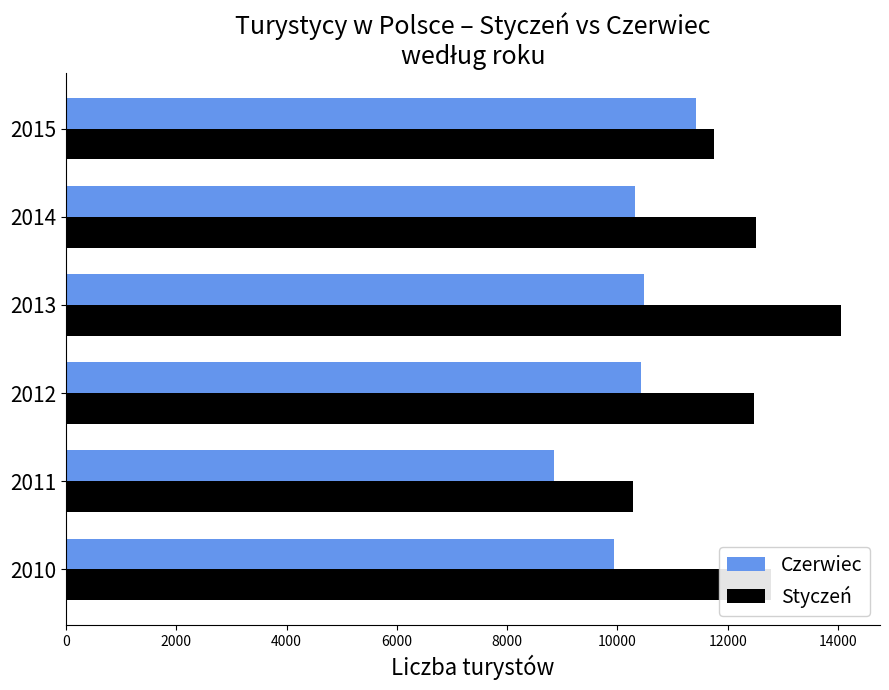

What is the total value across all series at 2012?

22902